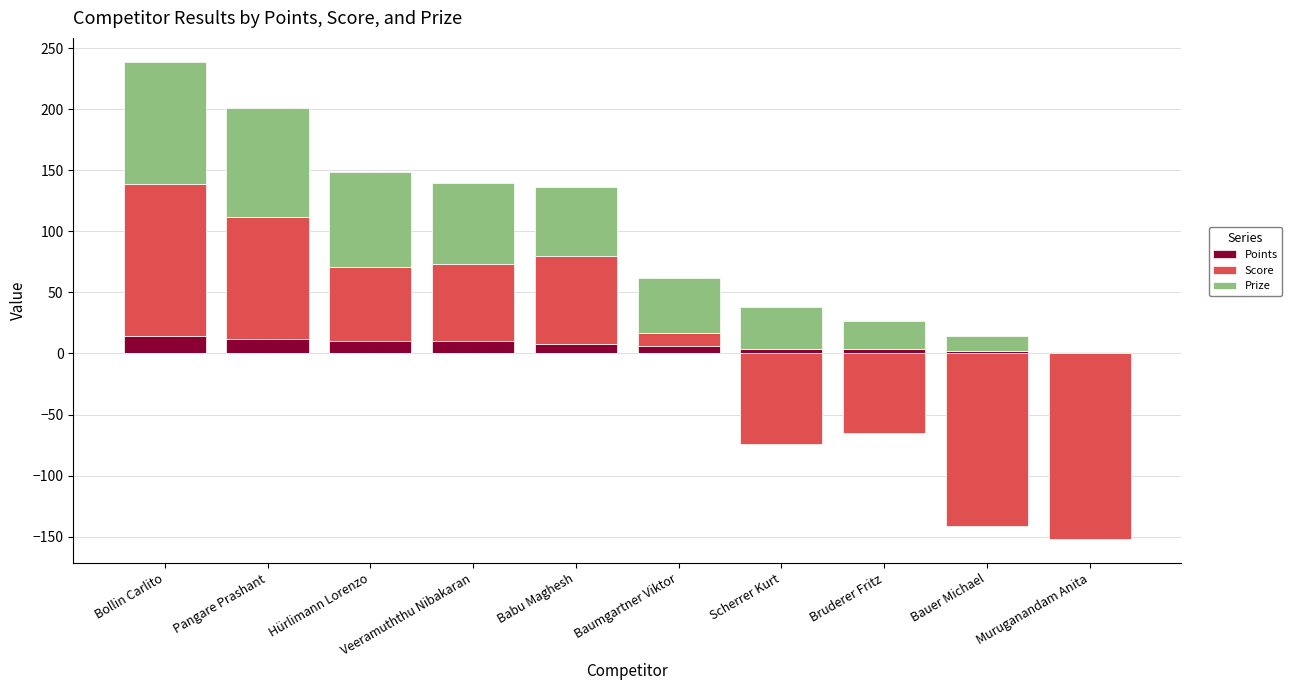

At which label does Points first exceed 8?

Bollin Carlito